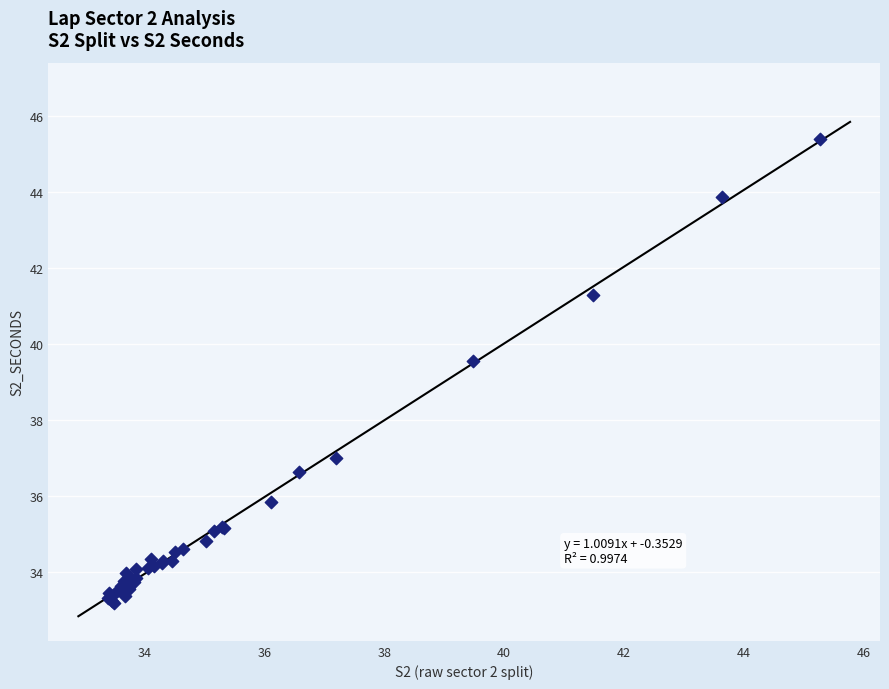

What Y value in the scatter plot is closest to 39?

39.6